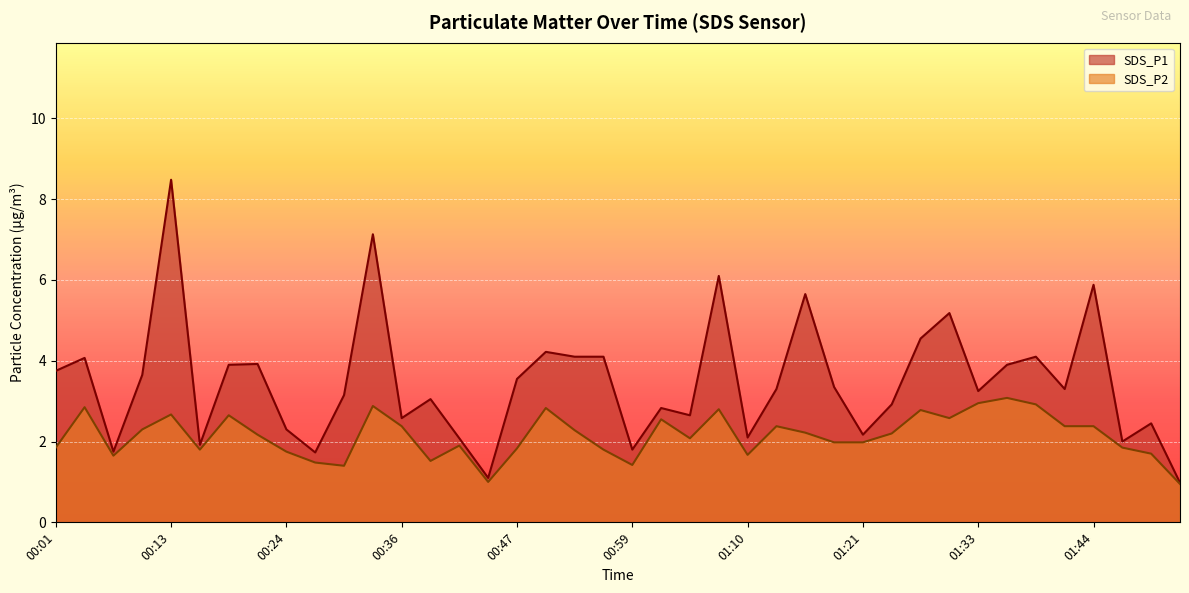

What is the sum of the SDS_P2 values at 00:16 and 01:30?

4.4